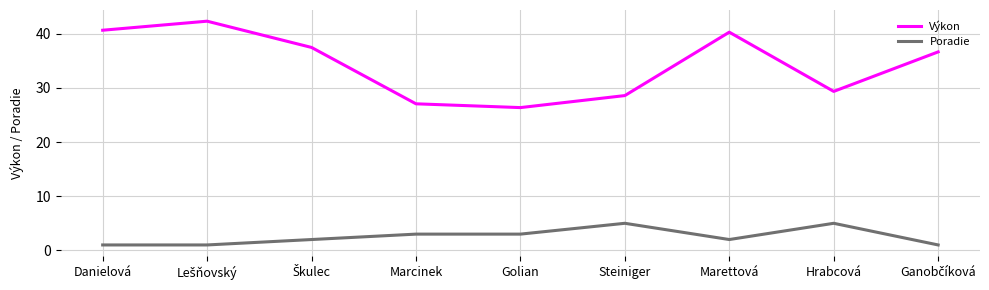

What is the total value across all series at Marettová?

42.3